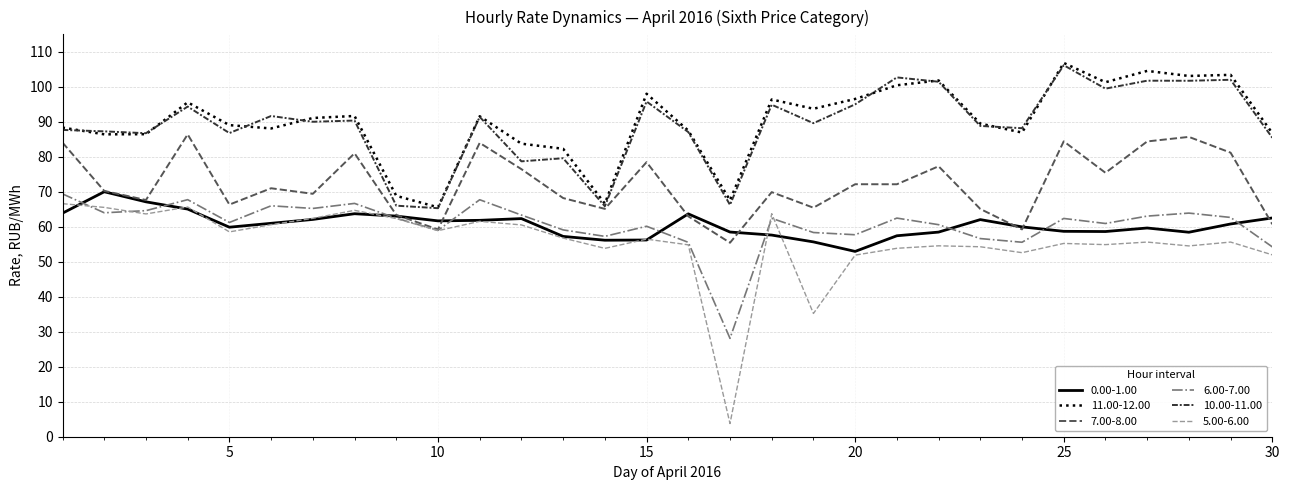

Which series has the widest spread of values?

5.00-6.00